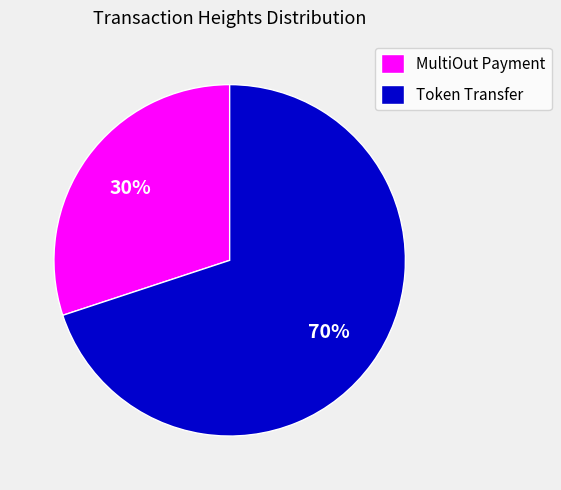

To the nearest percent, what percentage of the pie is Token Transfer?

70%